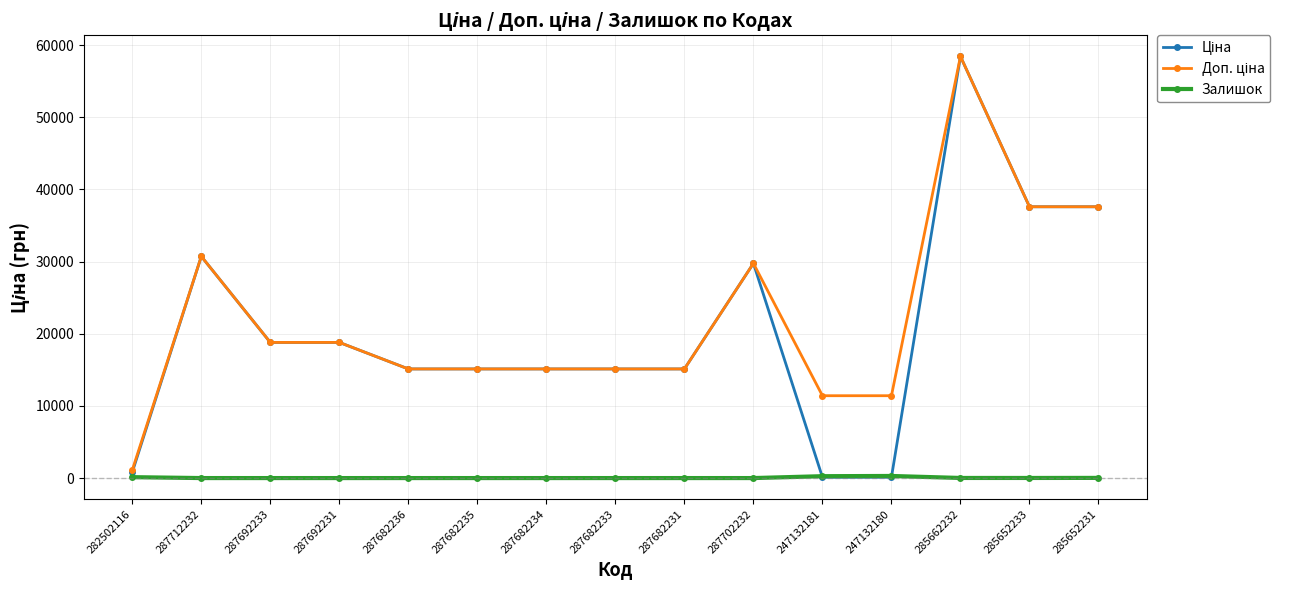

At how many categories does at least one series exceed 18141?

7